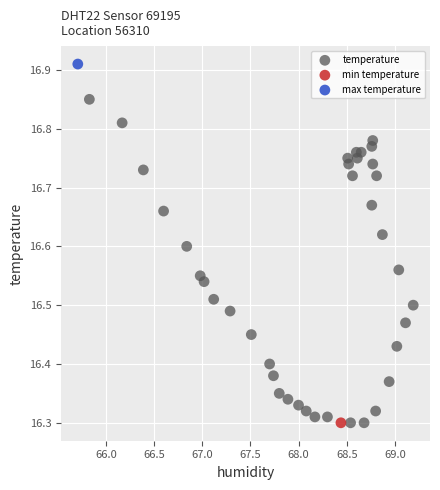

What are all the series names shown in the legend?

temperature, min temperature, max temperature